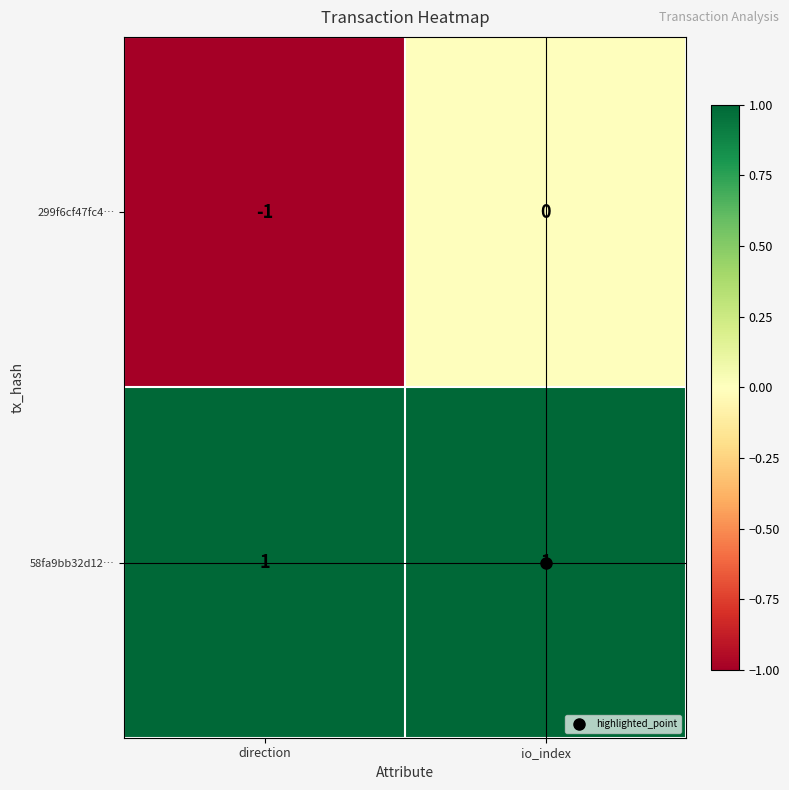

List the labels in order of 299f6cf47fc4… value, smallest first.

direction, io_index